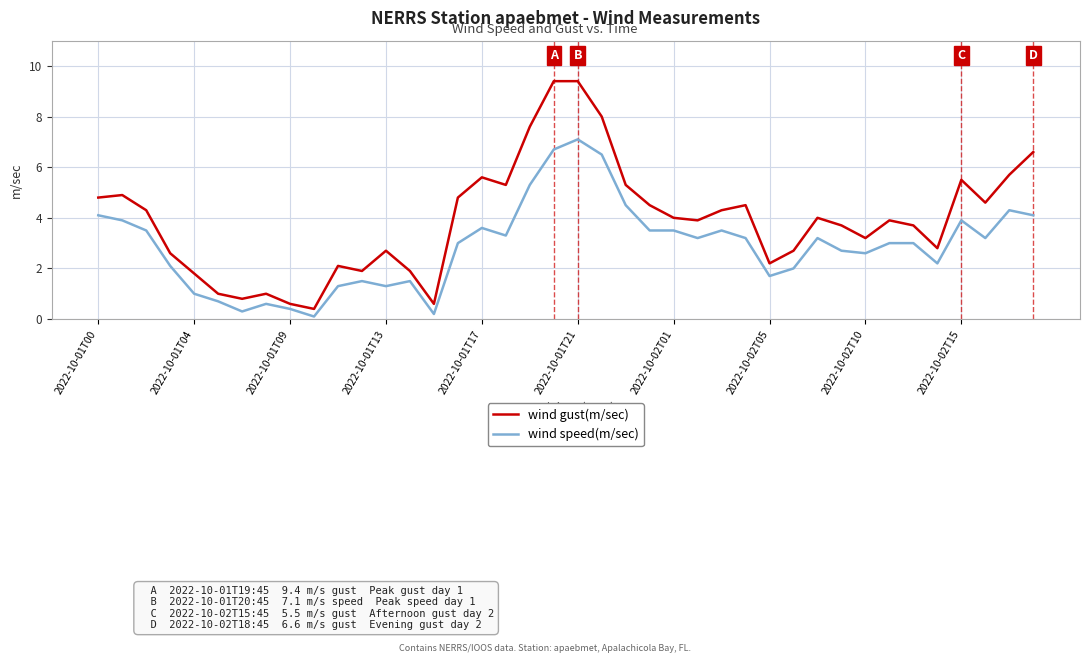

Which series has the largest range (max minus min)?

wind gust(m/sec)